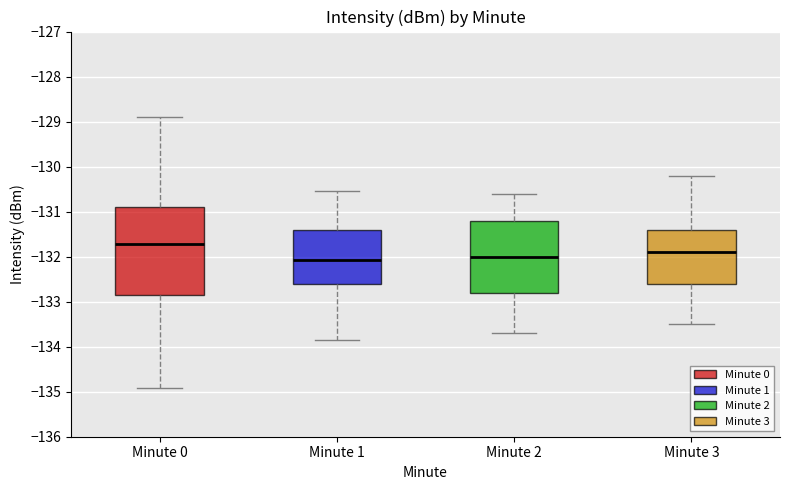

Which box is the tallest, from its lower edge to its upper edge?

Minute 0